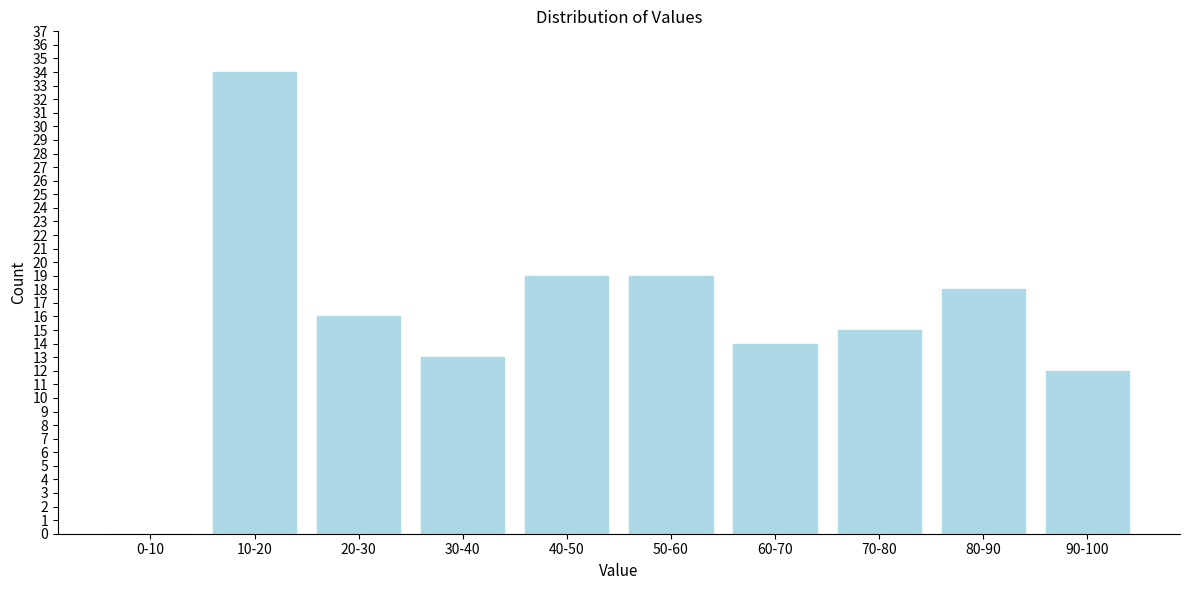

Reading left to right, extract all data points from this chart.

0-10=0	10-20=34	20-30=16	30-40=13	40-50=19	50-60=19	60-70=14	70-80=15	80-90=18	90-100=12